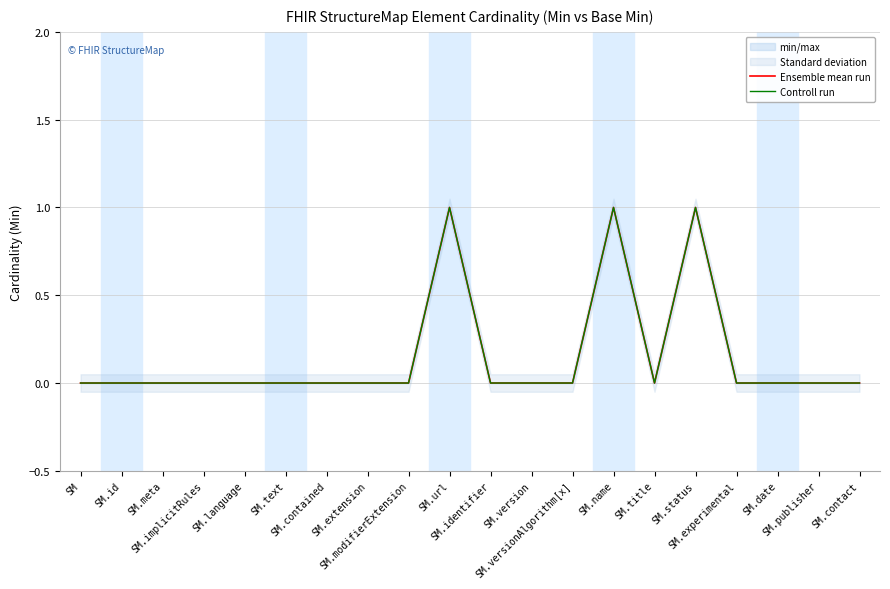

What is the difference between the maximum and second lowest values in the Ensemble mean run series?

1